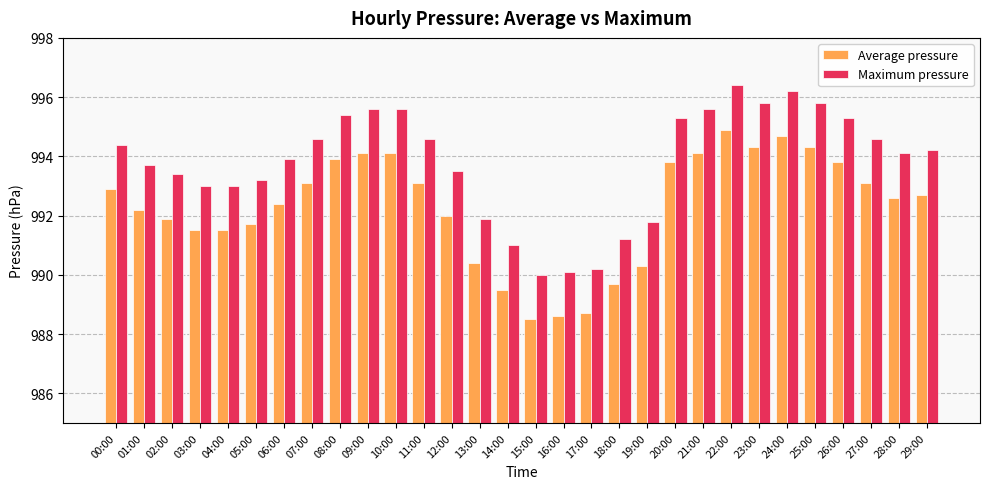

Which series has the largest total across all categories?

Maximum pressure